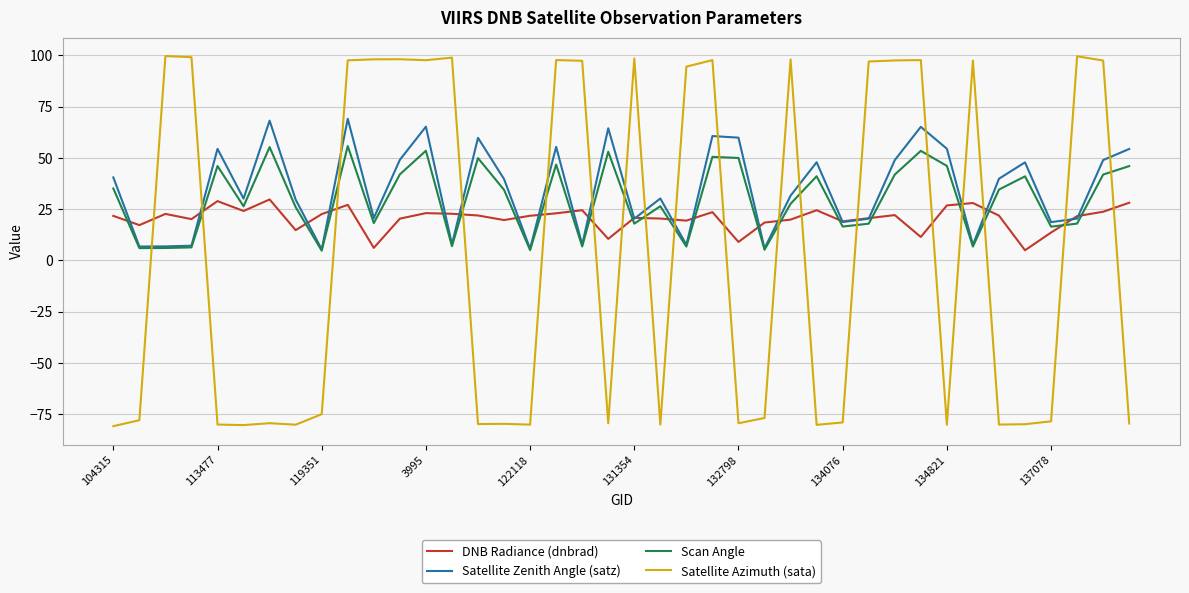

What is the minimum value for DNB Radiance (dnbrad)?

4.9